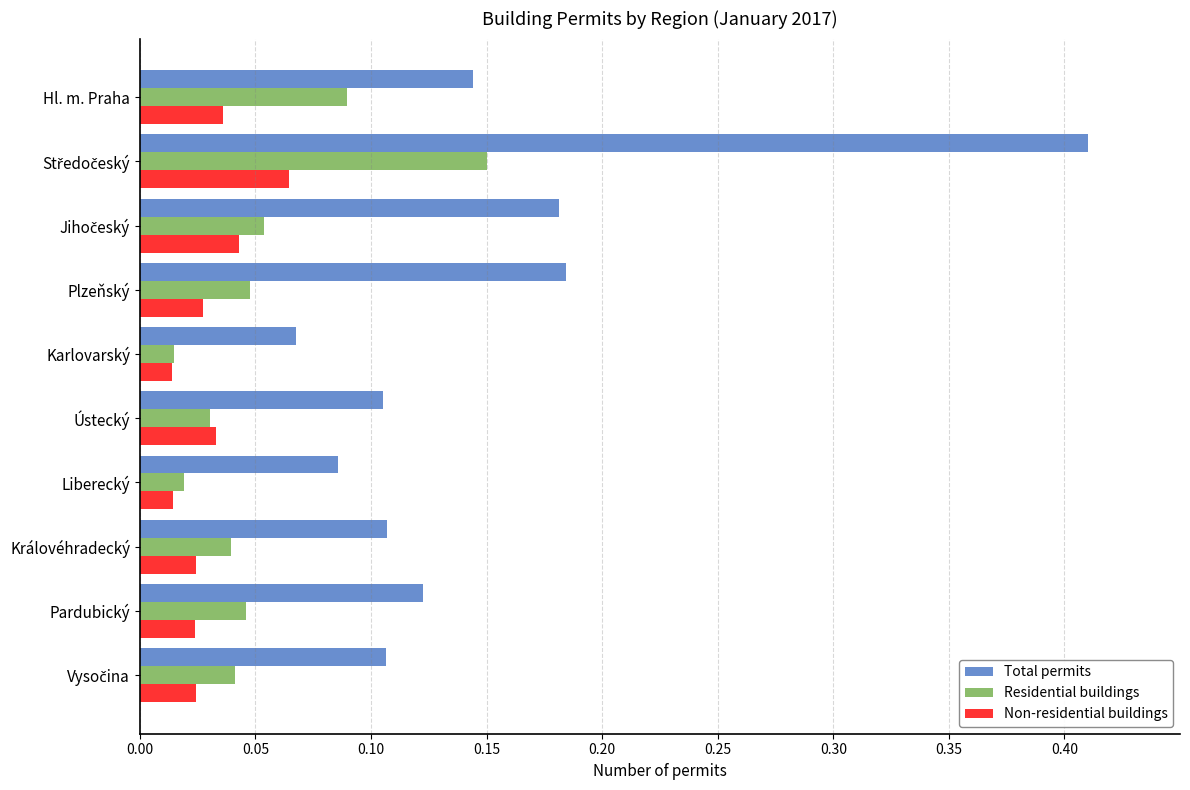

Count the Total permits values in the range 0 to 1.

10